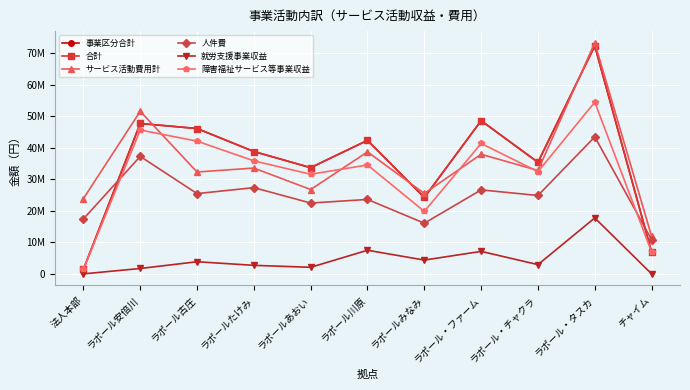

At which category does the chart reach its peak across all series?

ラポール・タスカ